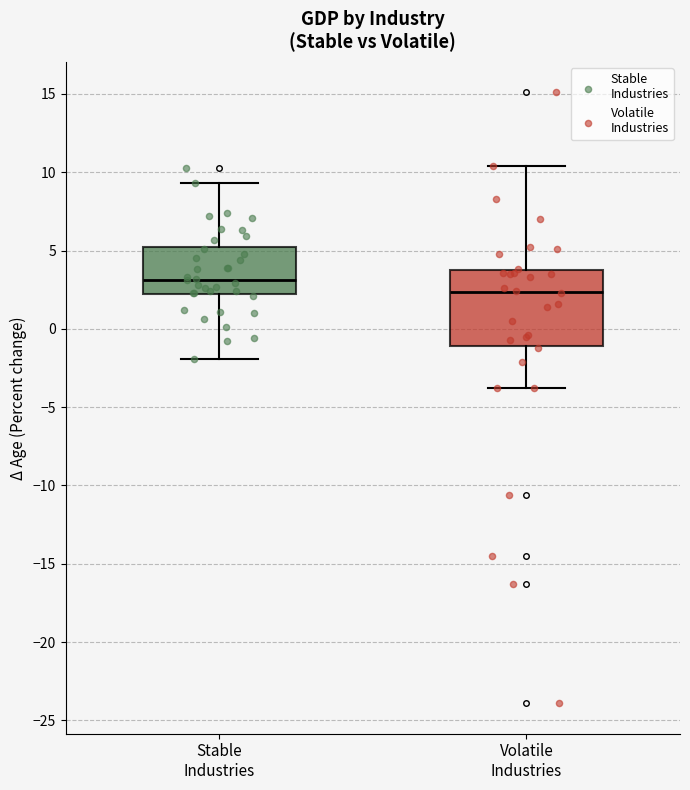

Where does the lower whisker of the box for Stable Industries end on the y-axis? The values are not printed on the chart, so give them approximately, as read against the axis.

-2.0